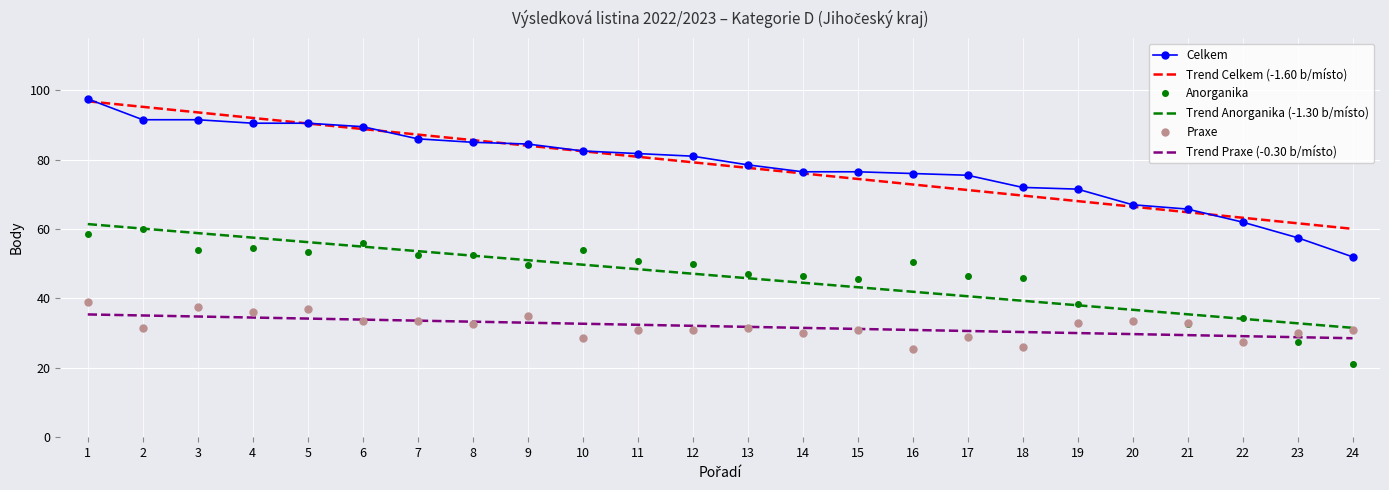

What is the minimum value for Anorganika?

21.0